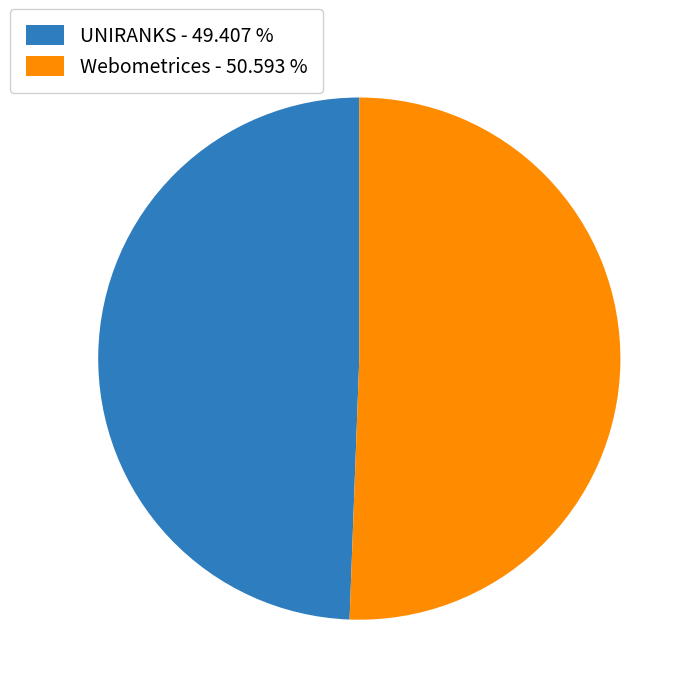

What is the largest slice in the pie chart?

Webometrices - 50.593 %